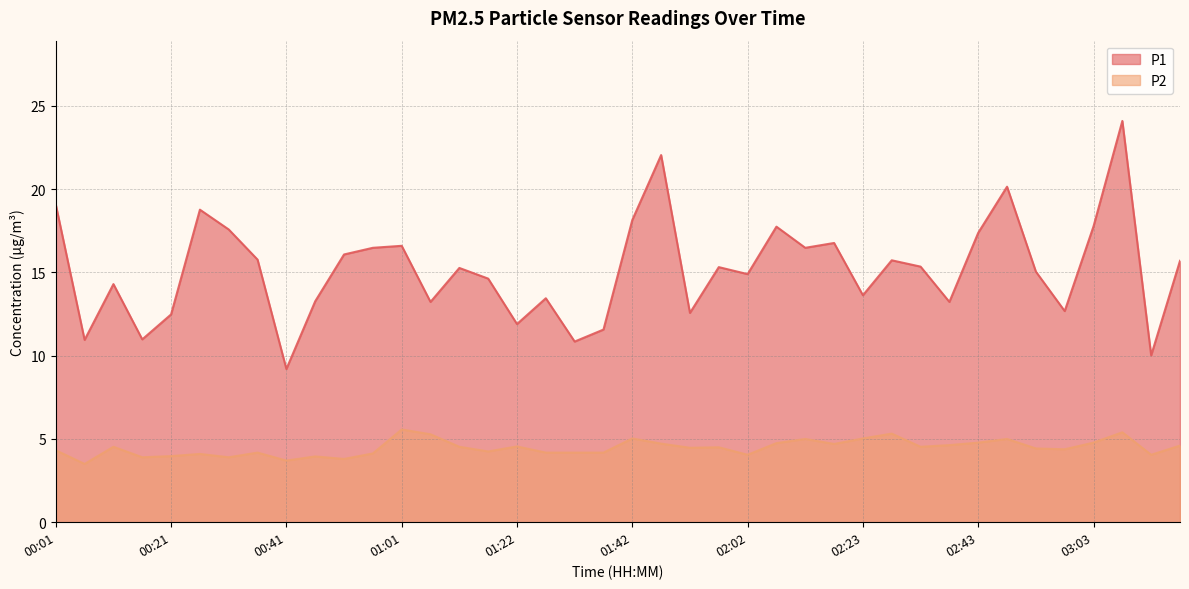

How many data points in P2 are above 4?

33